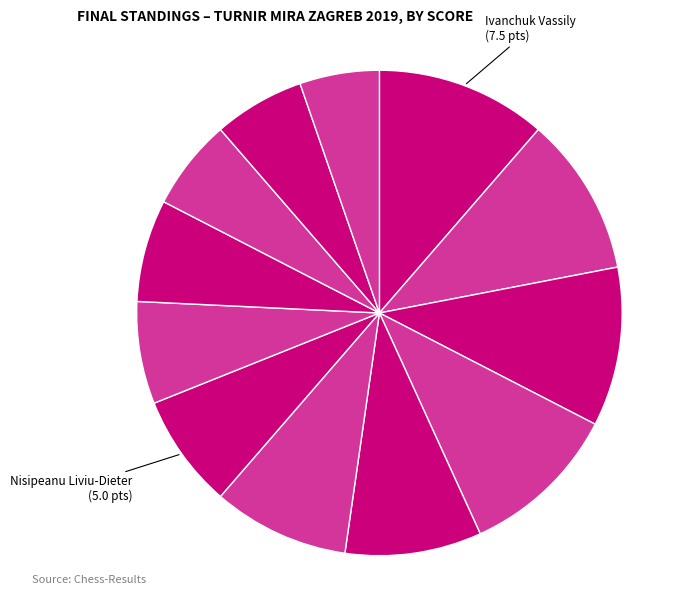

How many slices are in this pie chart?

12